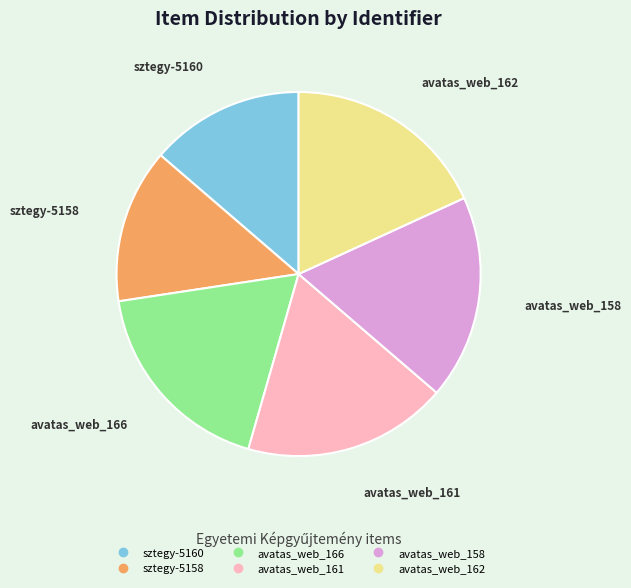

Which has a higher value, sztegy-5158 or avatas_web_158?

avatas_web_158